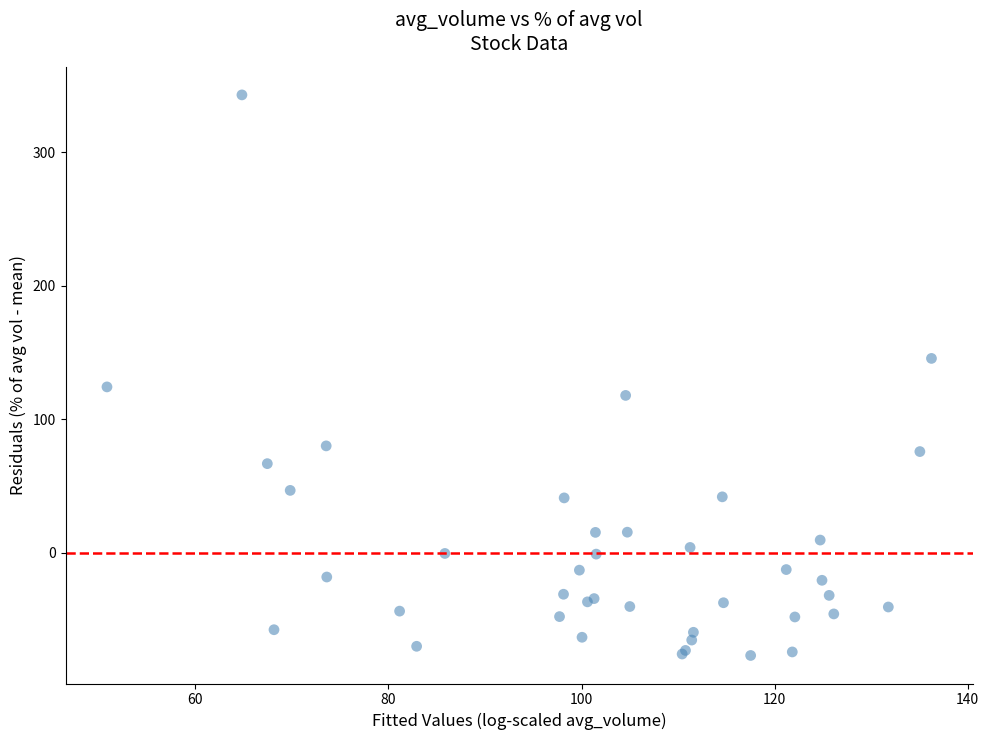

What Y value in the scatter plot is closest to 132?

124.1